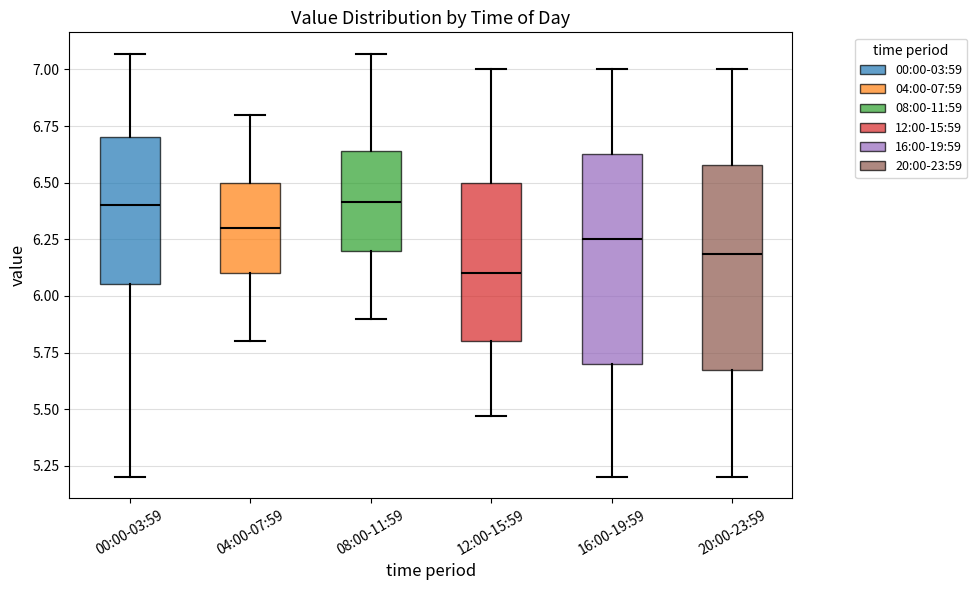

Reading left to right, transcribe this box plot: for each box, give where its median line is, the range the box spans, and where its two whiskers end, as read against the y-axis. The values are not printed on the chart, so give them approximately, as read against the axis.

00:00-03:59: median 6.40, box 6.05 to 6.70, whiskers 5.20 to 7.05
04:00-07:59: median 6.30, box 6.10 to 6.50, whiskers 5.80 to 6.80
08:00-11:59: median 6.40, box 6.20 to 6.65, whiskers 5.90 to 7.05
12:00-15:59: median 6.10, box 5.80 to 6.50, whiskers 5.45 to 7.00
16:00-19:59: median 6.25, box 5.70 to 6.65, whiskers 5.20 to 7.00
20:00-23:59: median 6.20, box 5.70 to 6.60, whiskers 5.20 to 7.00